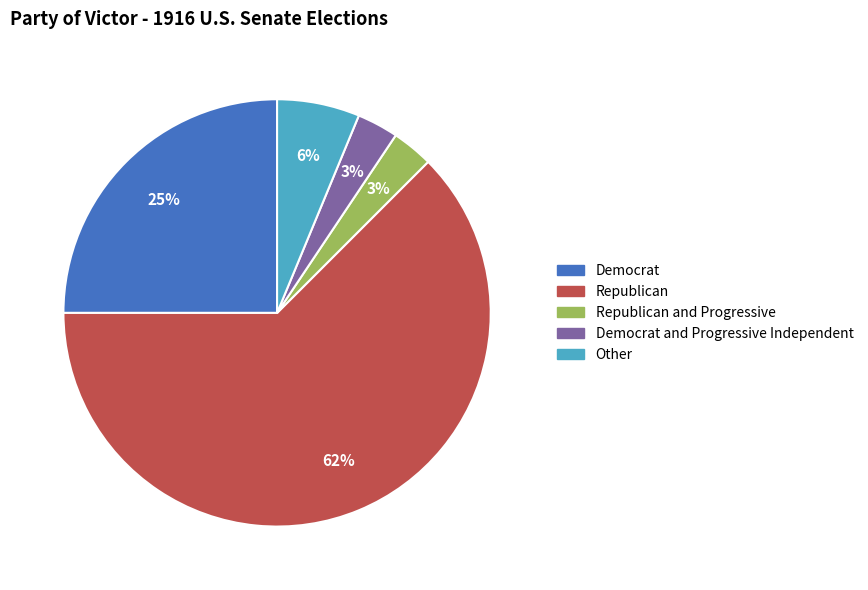

Does any single category account for the majority?

Yes